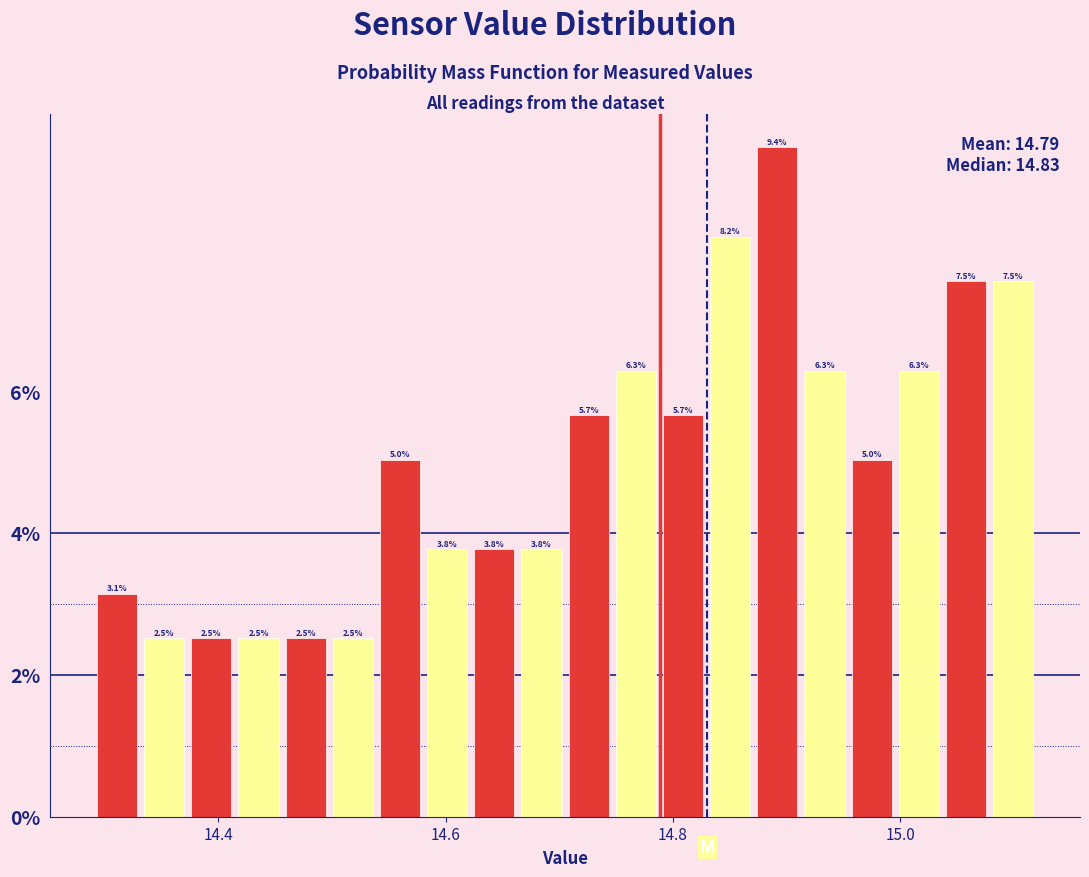

Read against the x-axis, roughly where is the centre of the tallest bar?

14.90